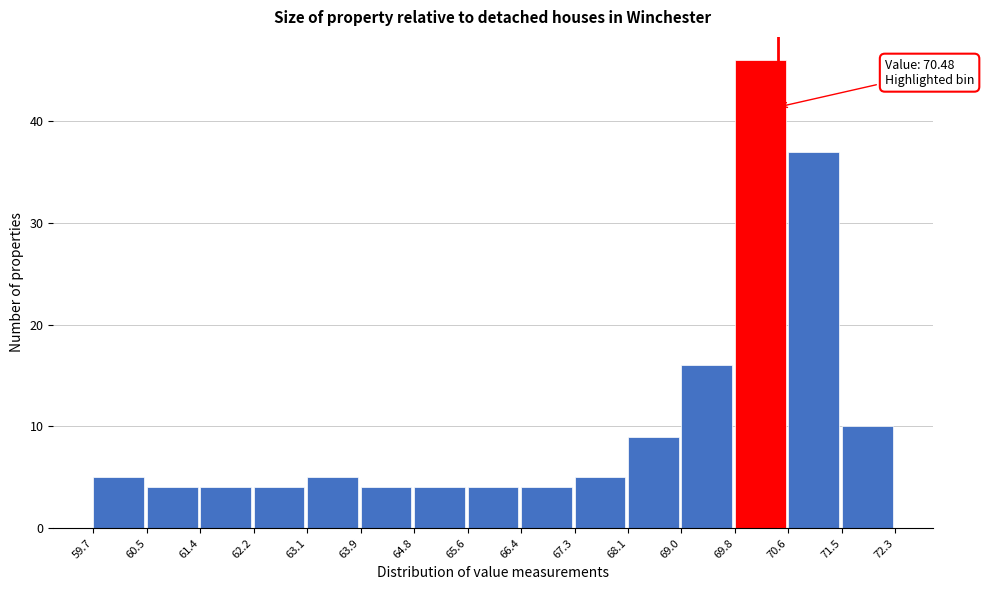

Which range on the x-axis has the tallest bar?

69.8 to 70.6